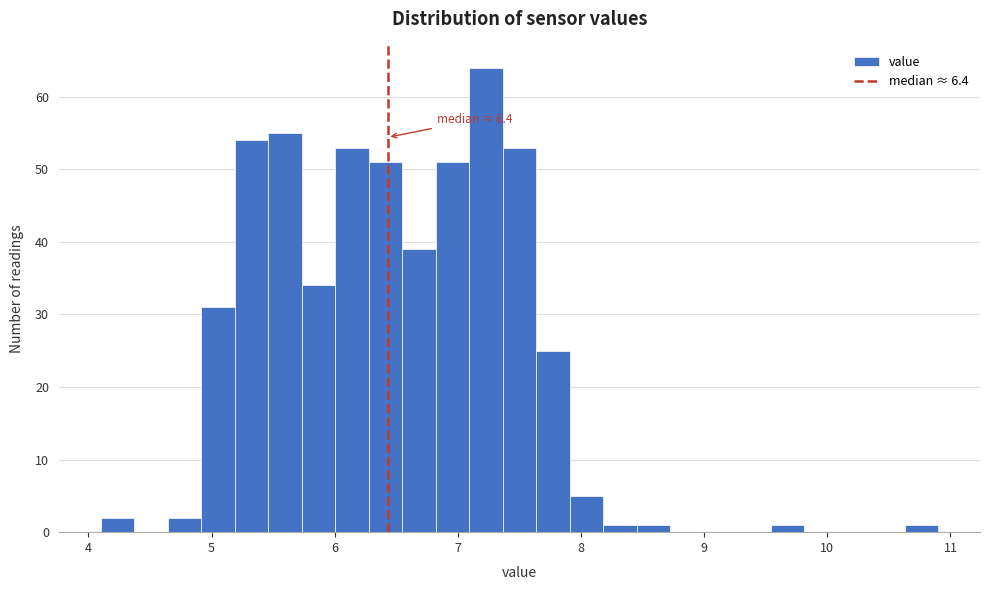

Read against the x-axis, roughly where is the centre of the tallest bar?

7.2